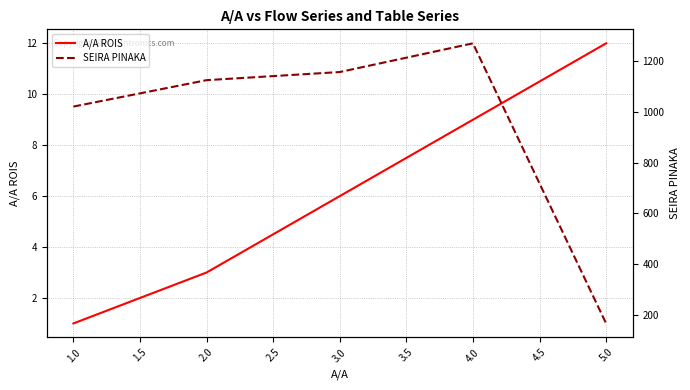

At which label does A/A ROIS reach its minimum?

1.0